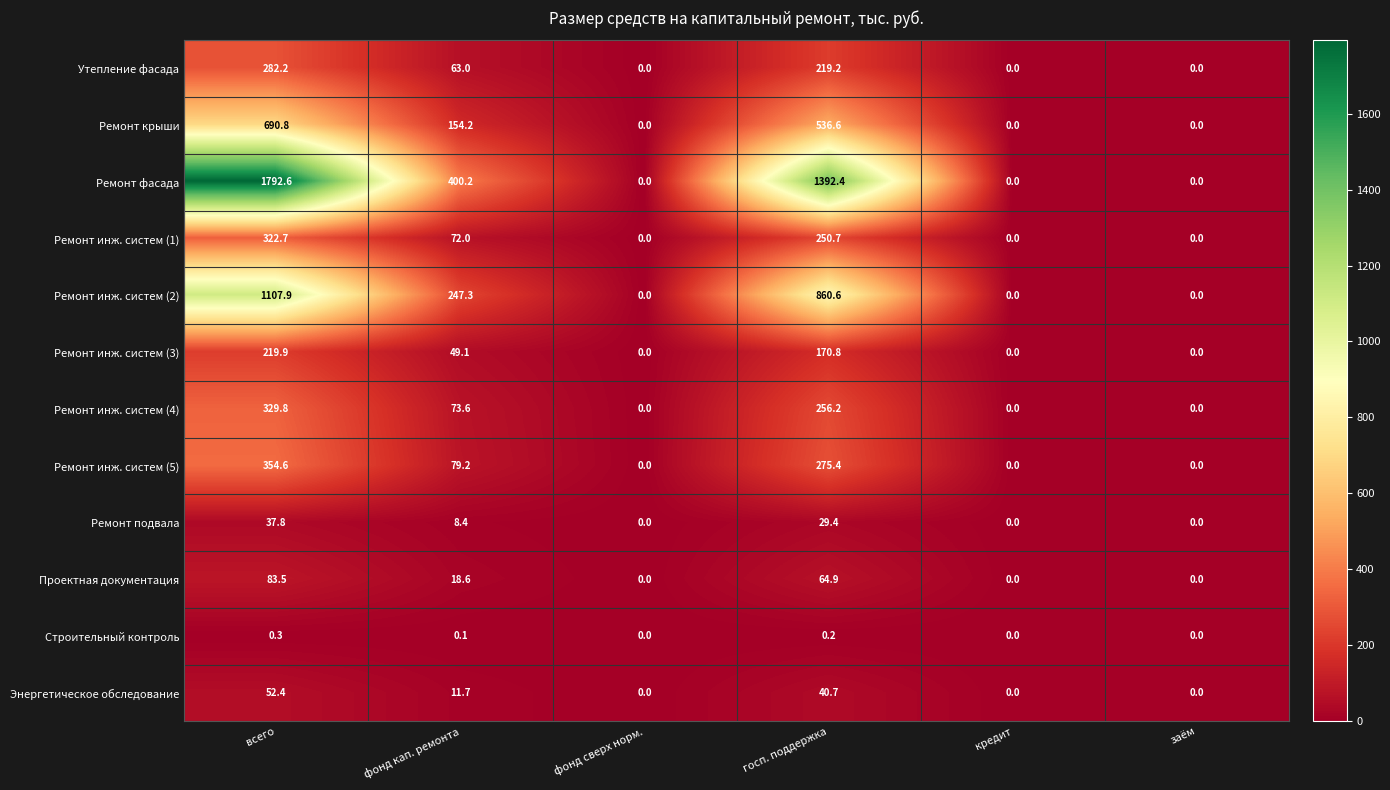

Which series has the widest spread of values?

Ремонт фасада